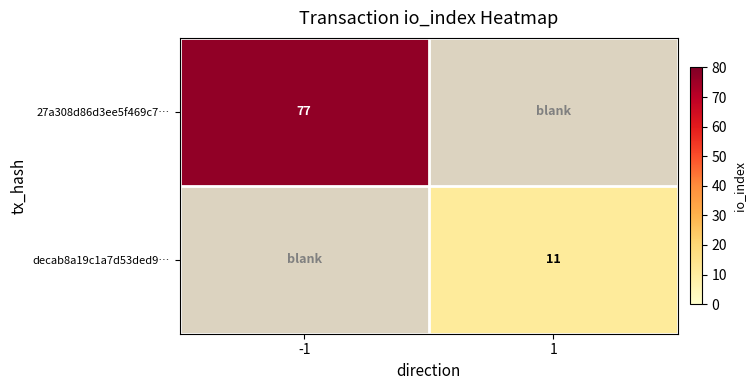

Is the value of decab8a19c1a7d53ded9… at 1 greater than the value of 27a308d86d3ee5f469c7… at -1?

No